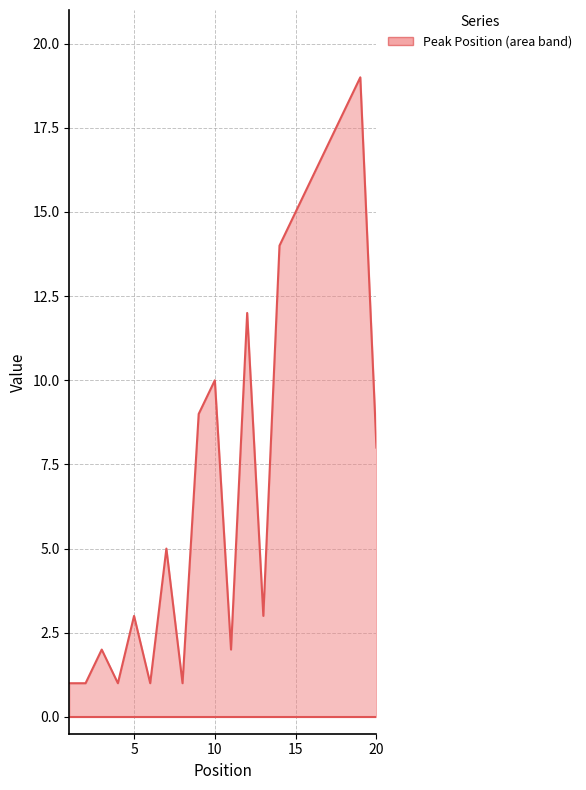

What is the difference between the maximum and minimum values?

18